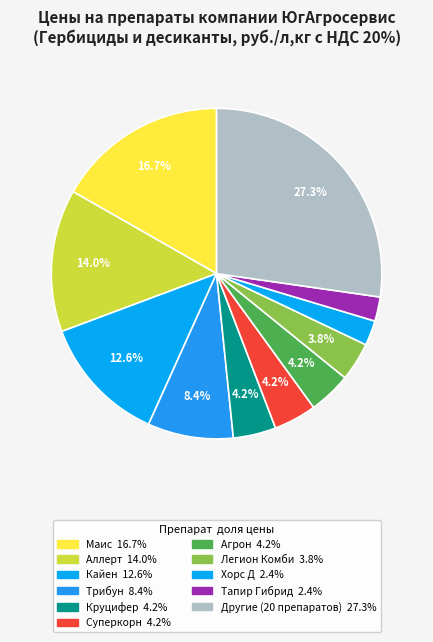

How many slices are in this pie chart?

11